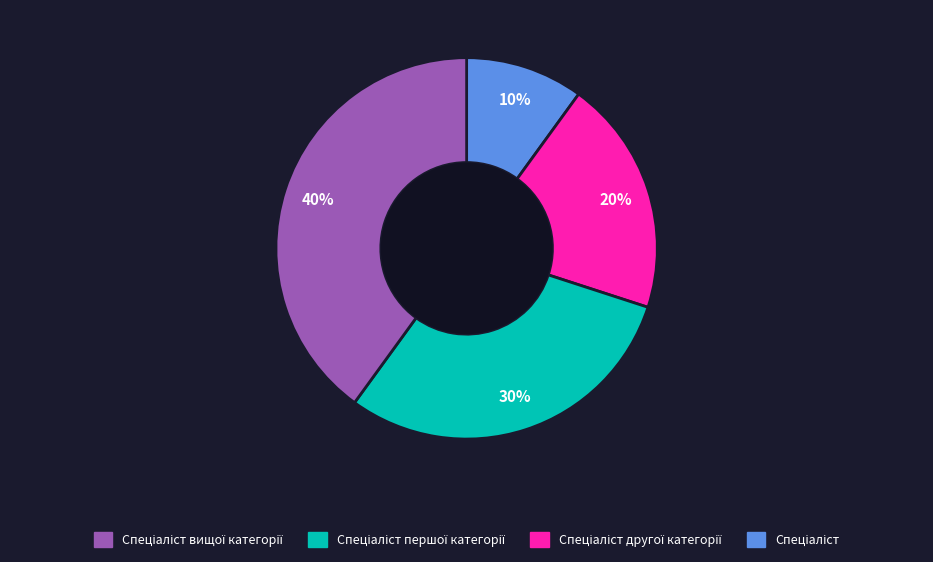

How many segments does this pie chart have?

4